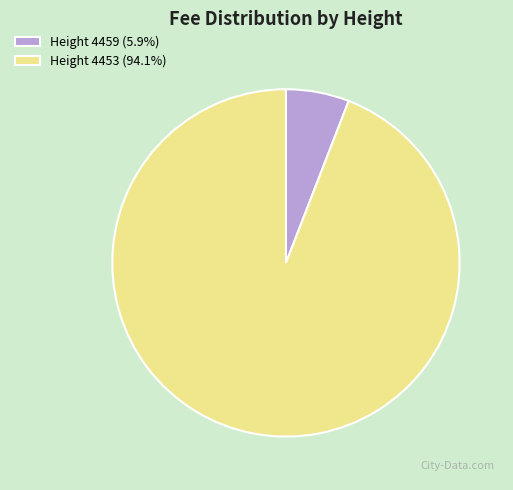

Combined, do Height 4453 (94.1%) and Height 4459 (5.9%) account for over 50%?

Yes